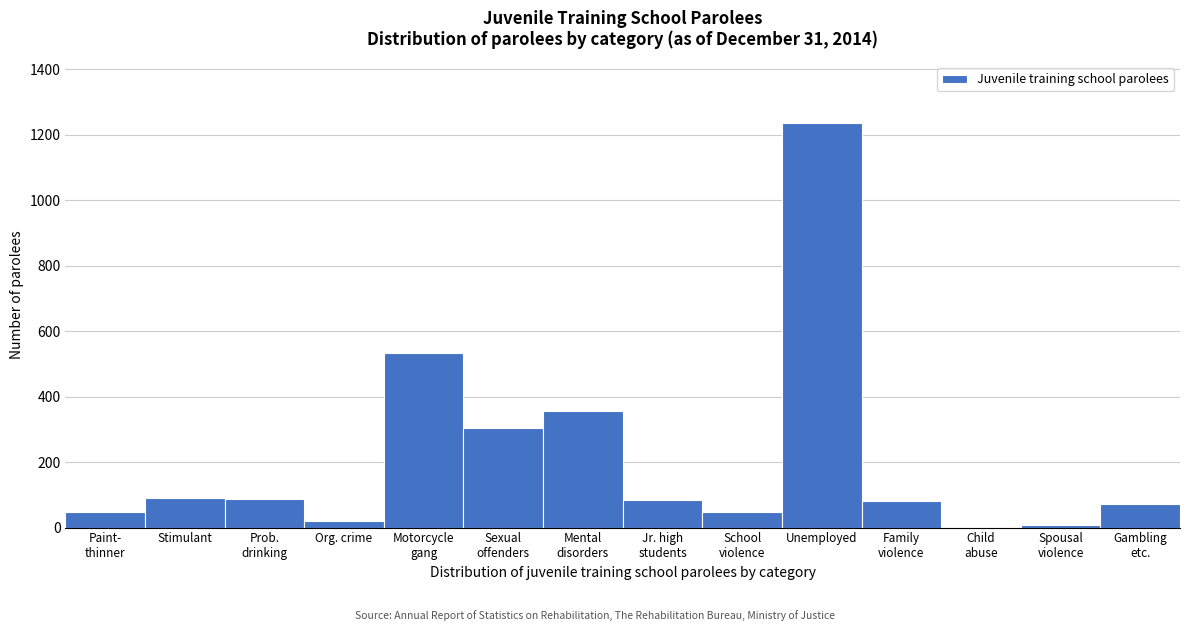

What is the maximum value shown in the chart?

1236